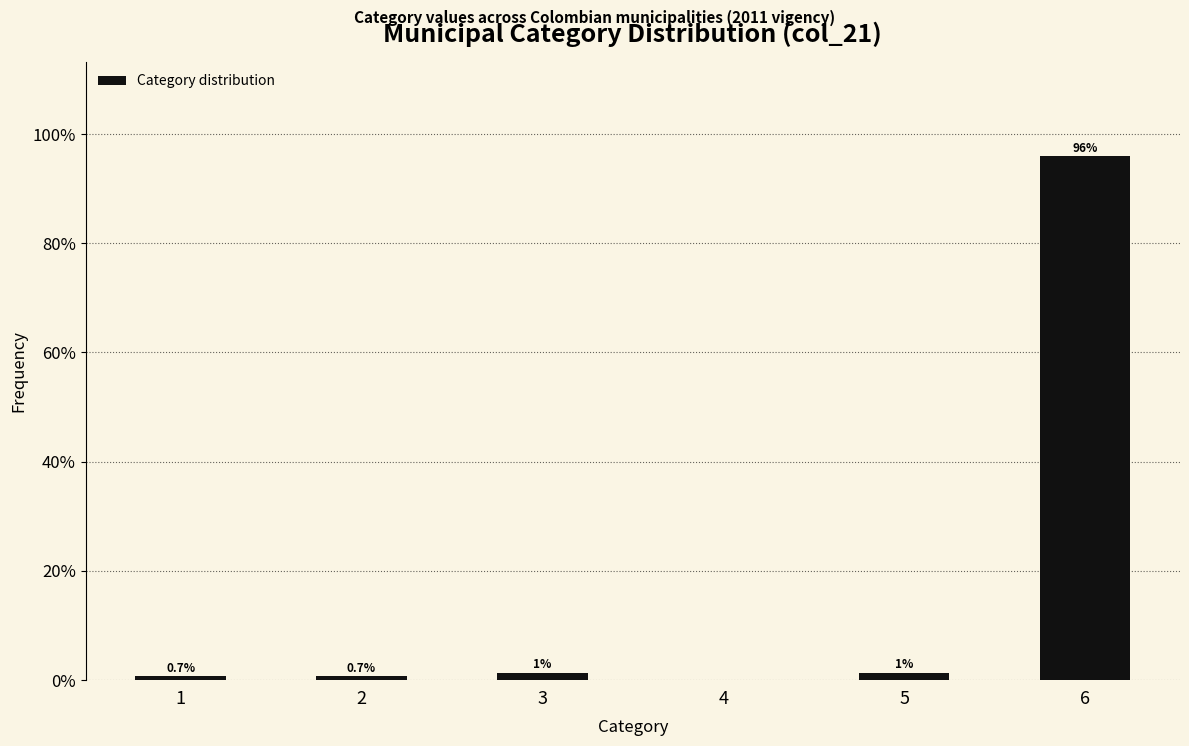

Over which range of the x-axis is the bar tallest?

5.5 to 6.5